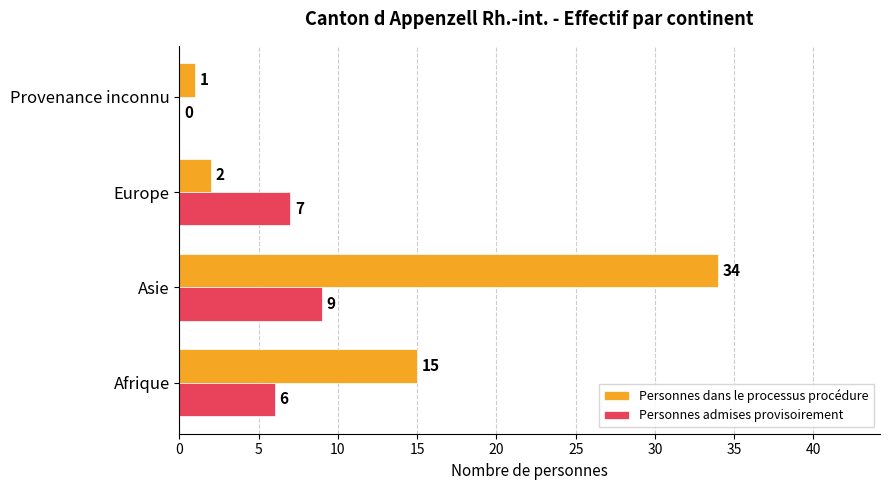

Which label corresponds to the largest value in the chart?

Asie